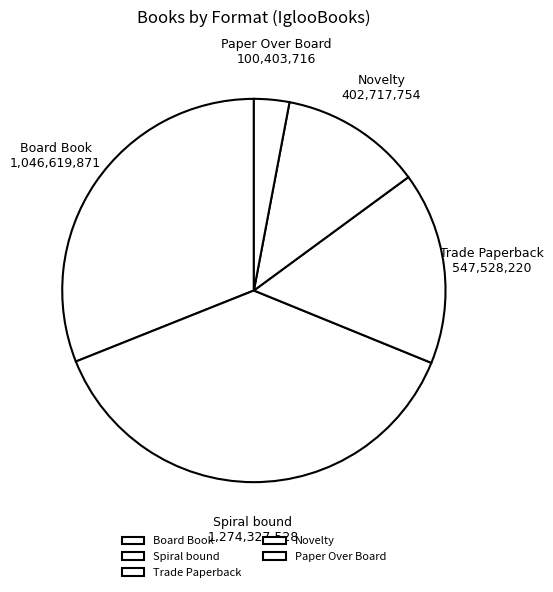

Rank the categories by value from highest to lowest.

Spiral bound, Board Book, Trade Paperback, Novelty, Paper Over Board